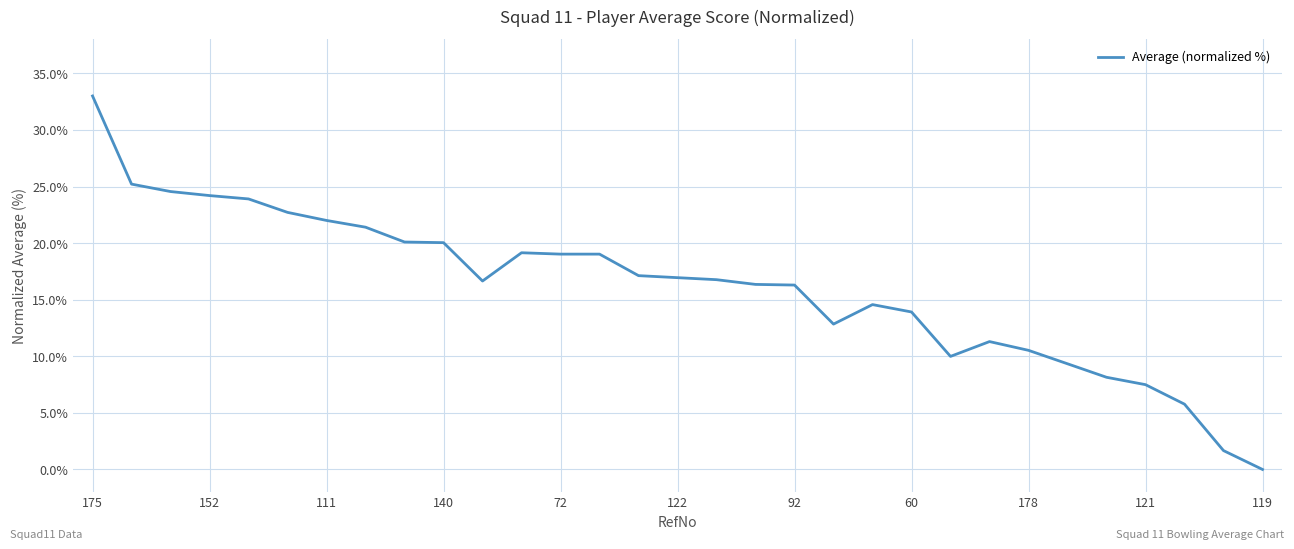

What is the maximum value shown in the chart?

33.0